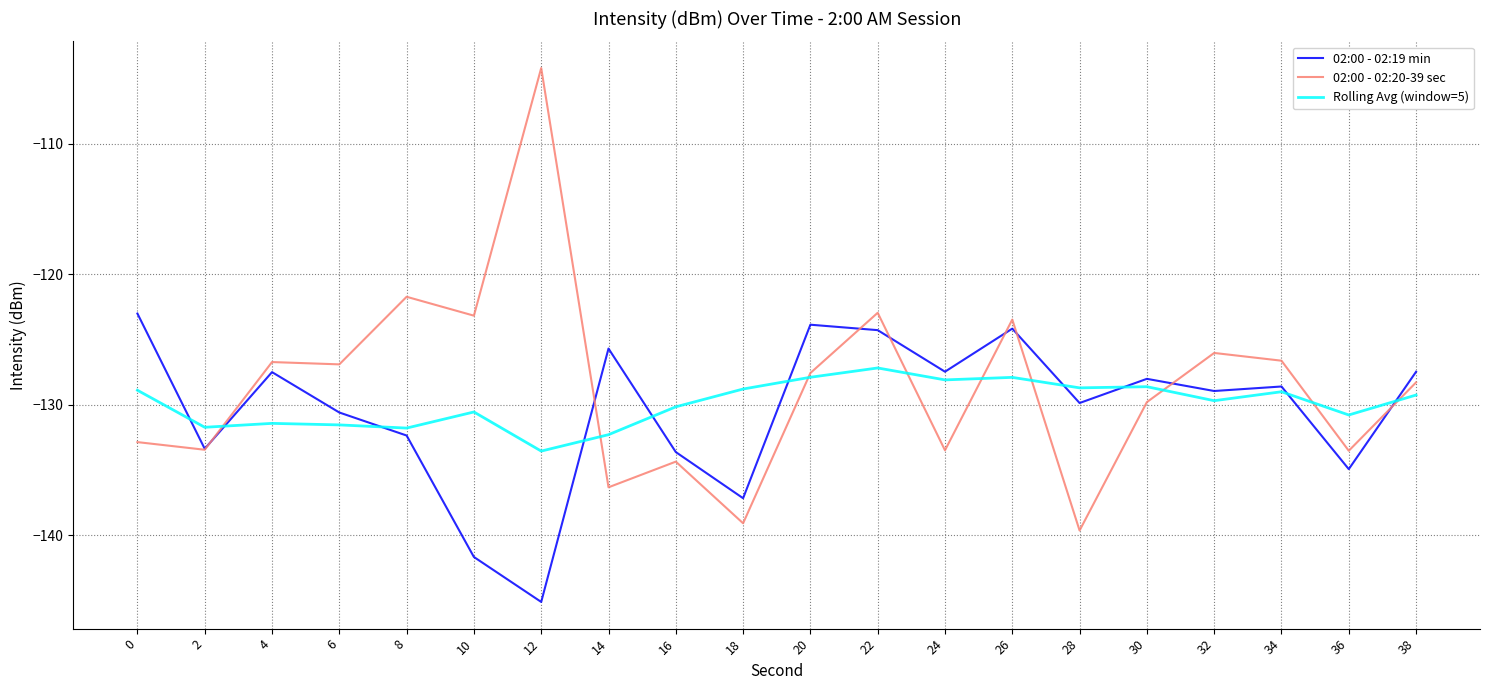

What is the difference between the 02:00 - 02:20-39 sec values at 18 and 4?

12.4